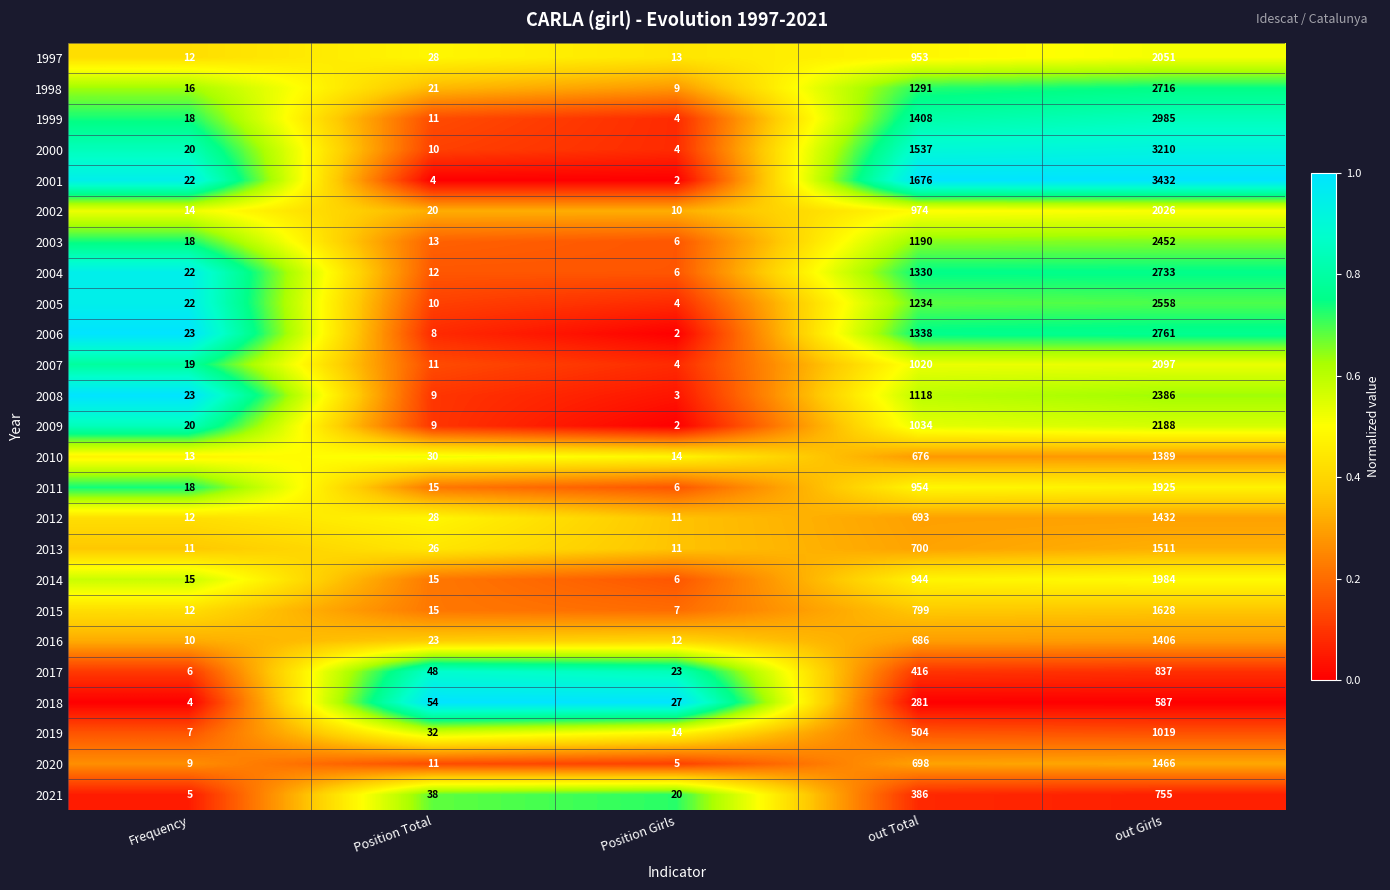

At which category is the sum across all series the highest?

out Girls